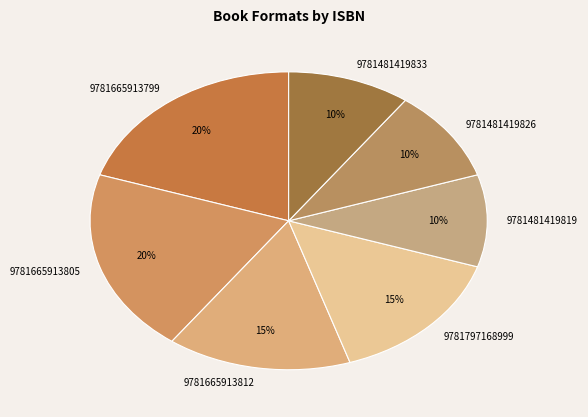

Is it true that 9781665913805 is 20% of the pie?

True